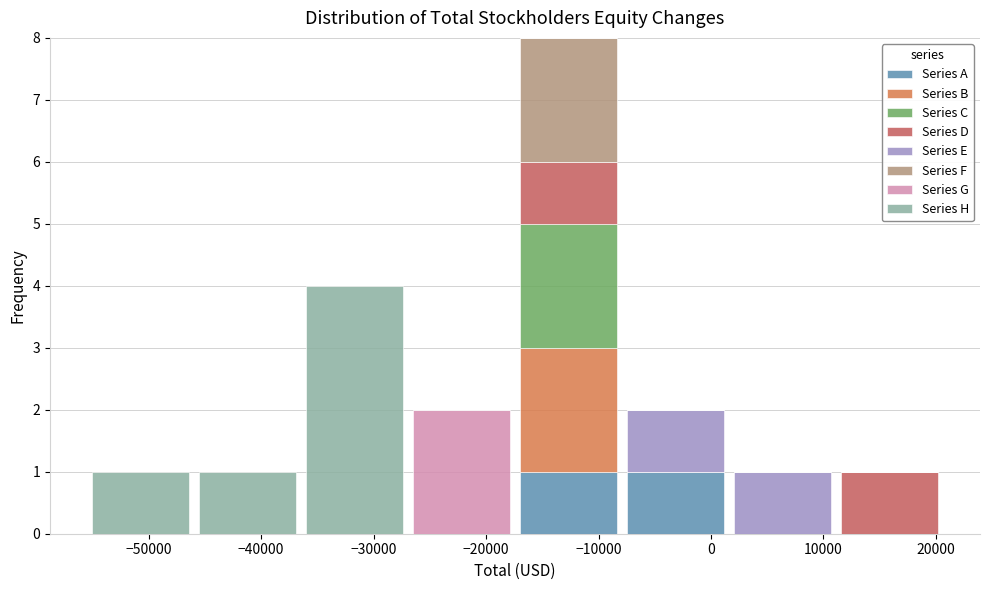

Reading left to right, list every stacked bar in this chart as the range it spans on the x-axis followed by its total height. Neither the bar edges nor the heights are printed on the chart, so give them approximately, as read against the axes.

-55000 to -46000: 1
-46000 to -36000: 1
-36000 to -27000: 4
-27000 to -17000: 2
-17000 to -8000: 8
-8000 to 2000: 2
2000 to 11000: 1
11000 to 21000: 1